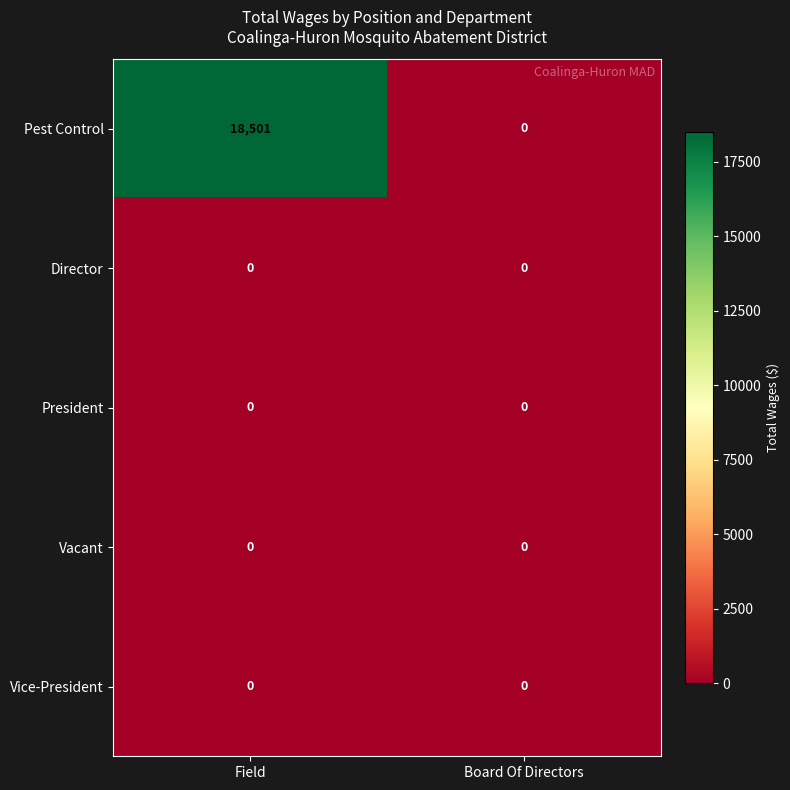

How many distinct data groups are displayed?

5